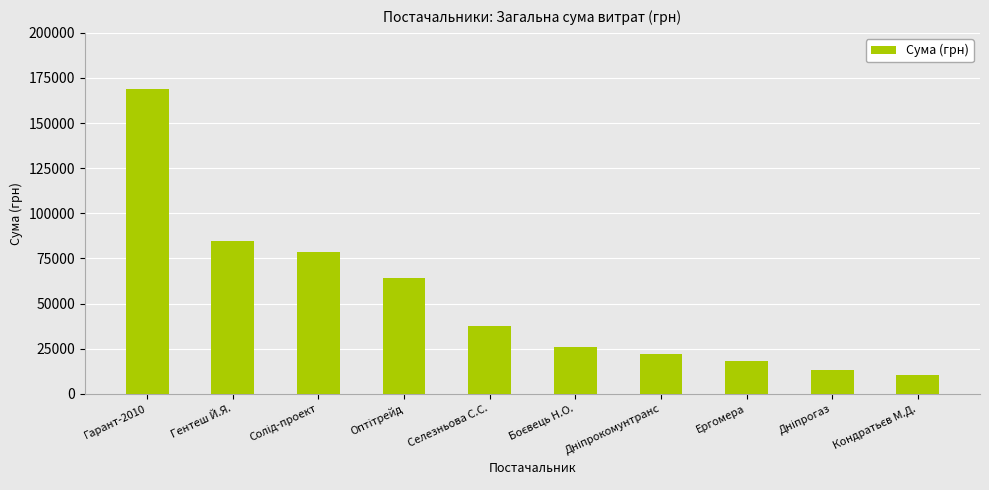

What is the value of the 4th bar from the left?

64085.0